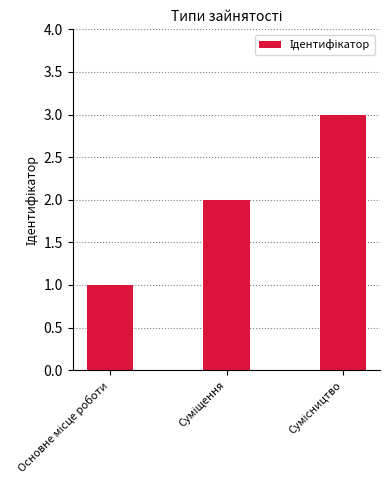

What is the greatest value displayed?

3